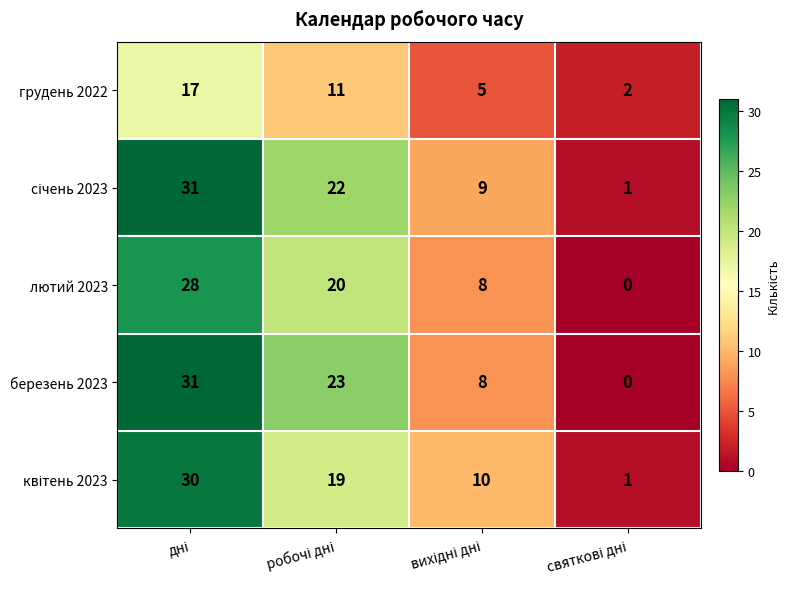

What is the difference between the second highest and minimum values in the грудень 2022 series?

9